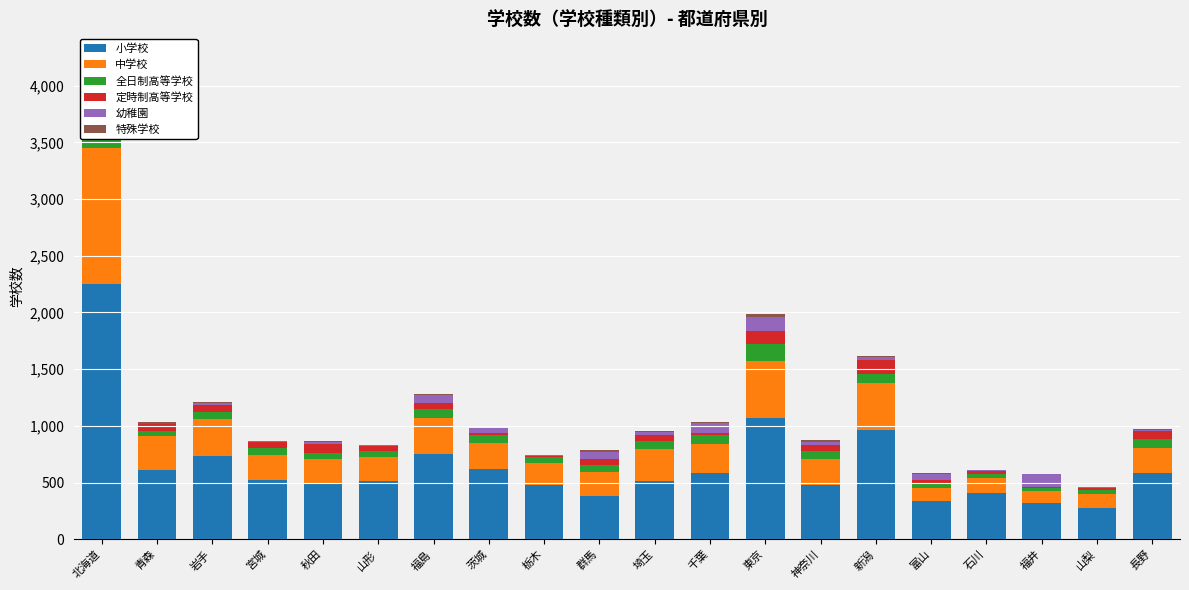

Between 青森 and 岩手, which series saw the biggest shift?

小学校